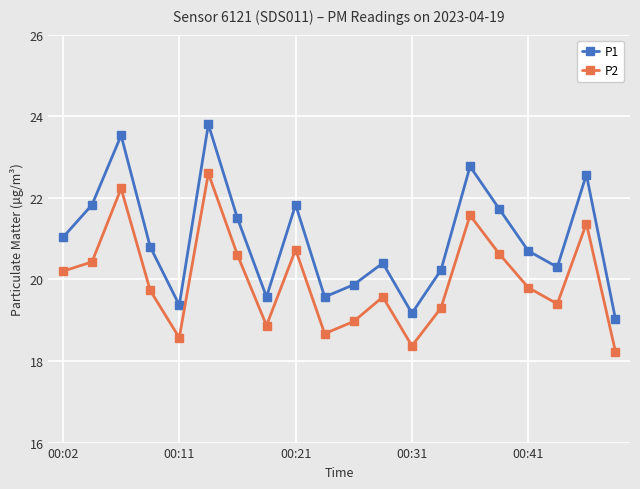

What is the sum of all P2 values?

399.8